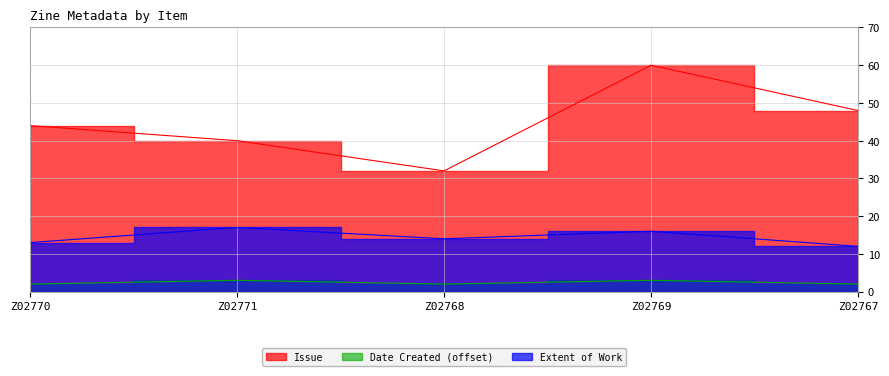

In Extent of Work, how many points are higher than both neighbors (excluding endpoints)?

2